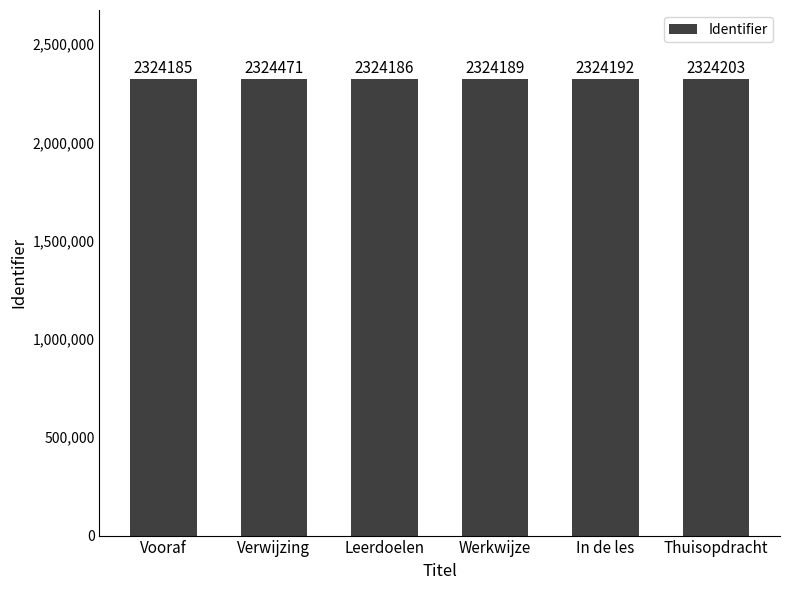

The chart shows a value of 2324471 at Verwijzing. True or false?

True